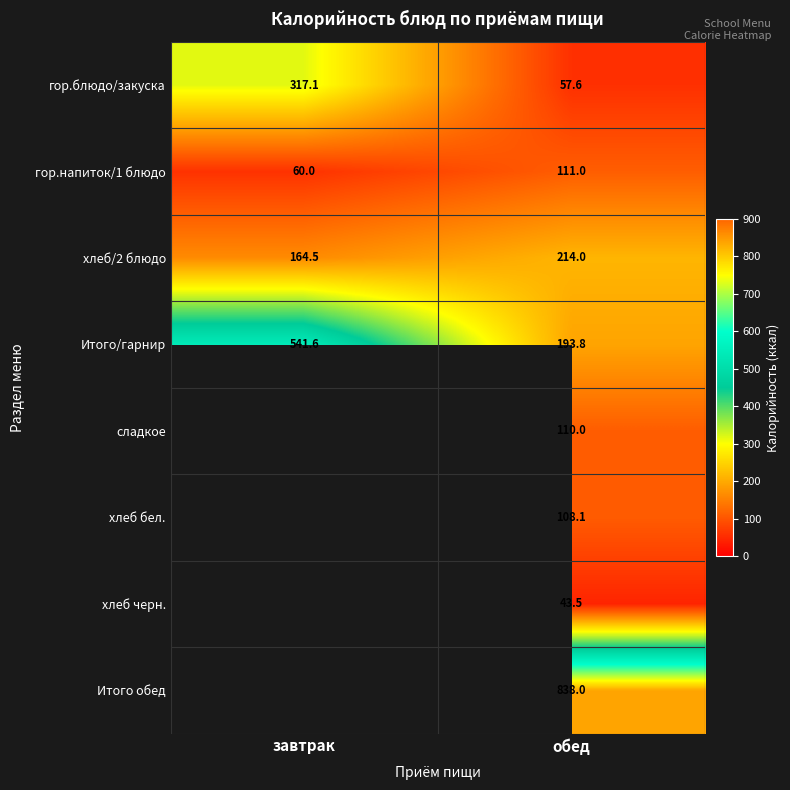

What is the total value across all series at обед?

1676.0